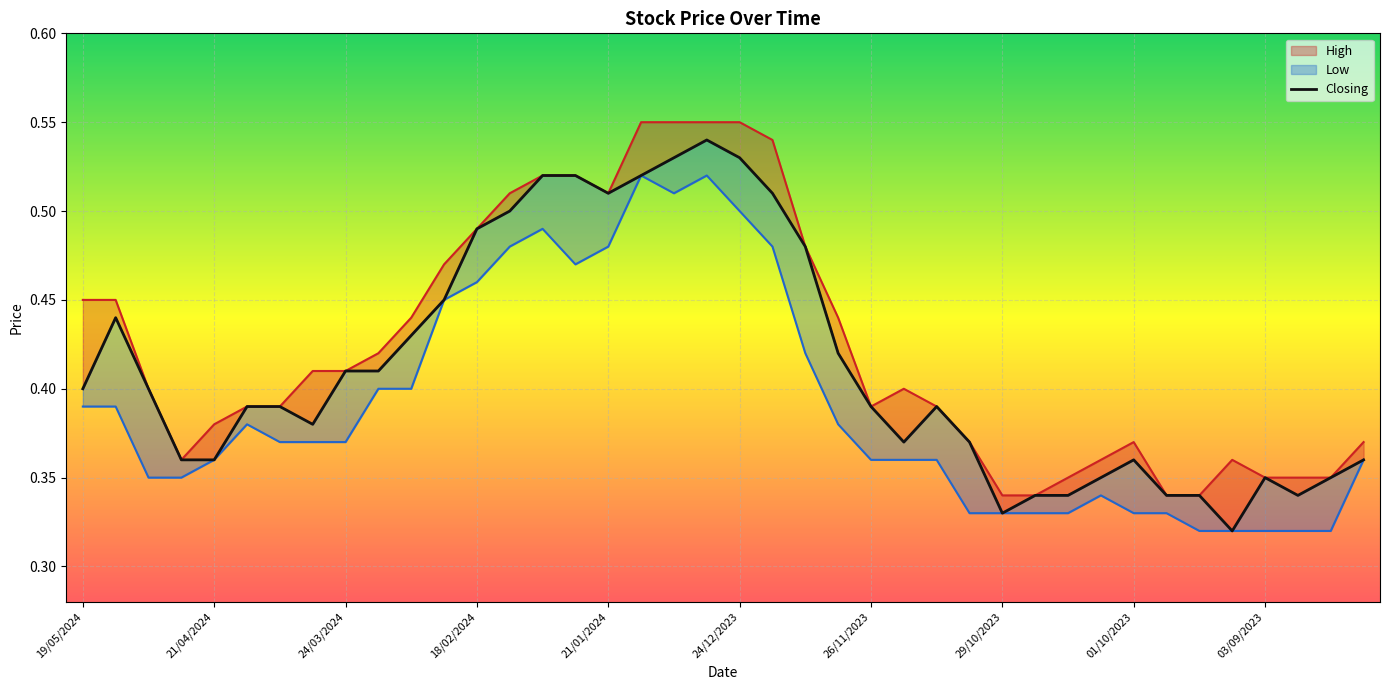

Is this an area chart (filled region under the line)?

No